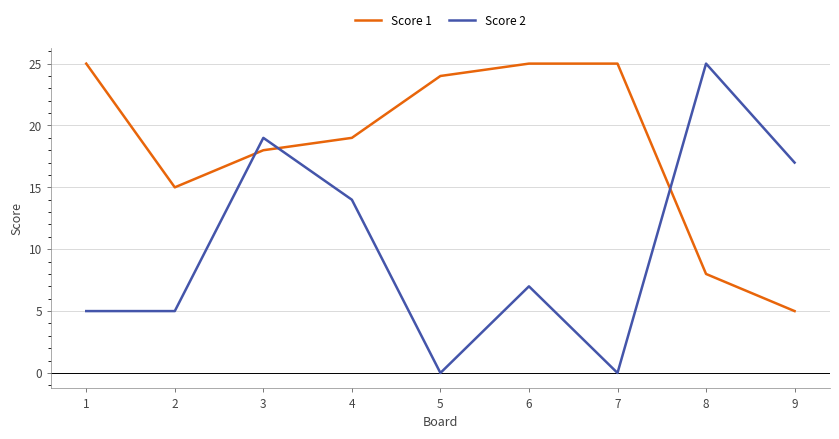

How many values in the Score 2 series are below 7?

4